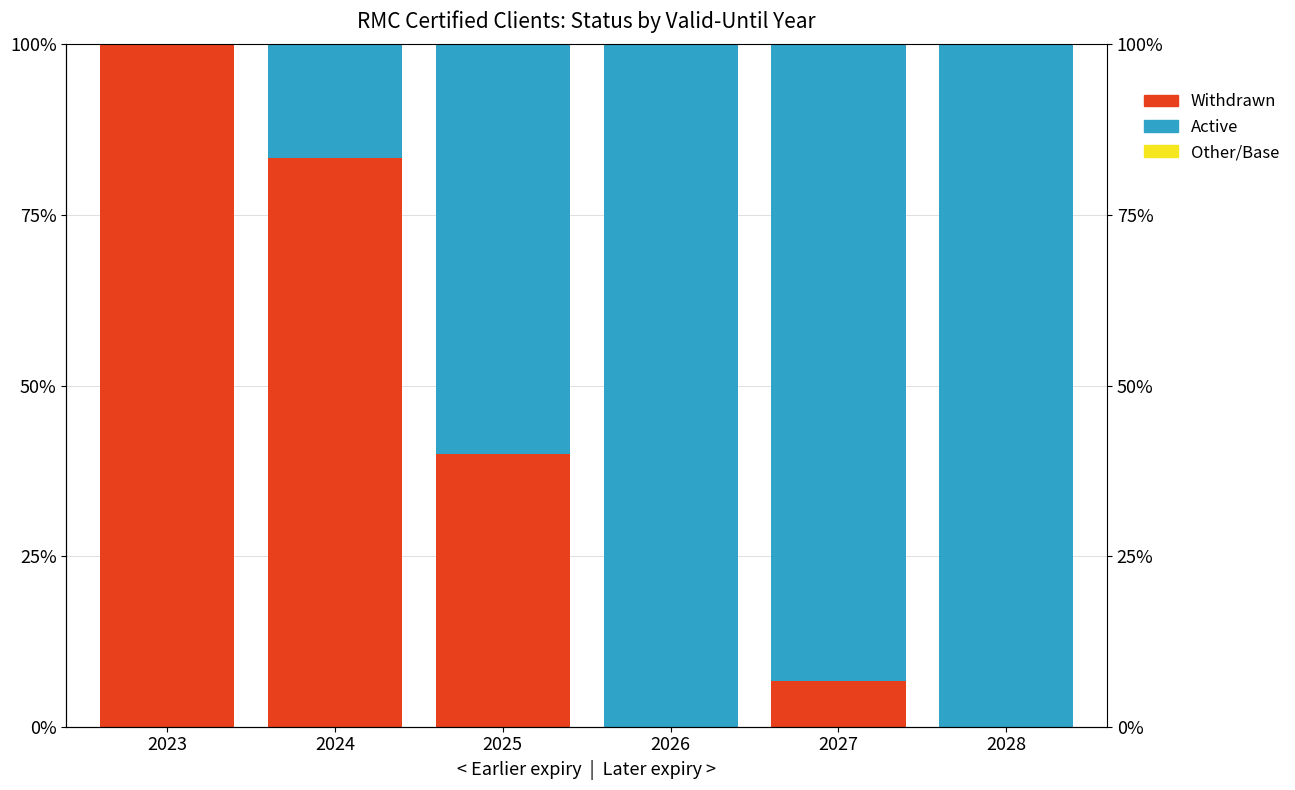

Count the number of categories in the chart.

6